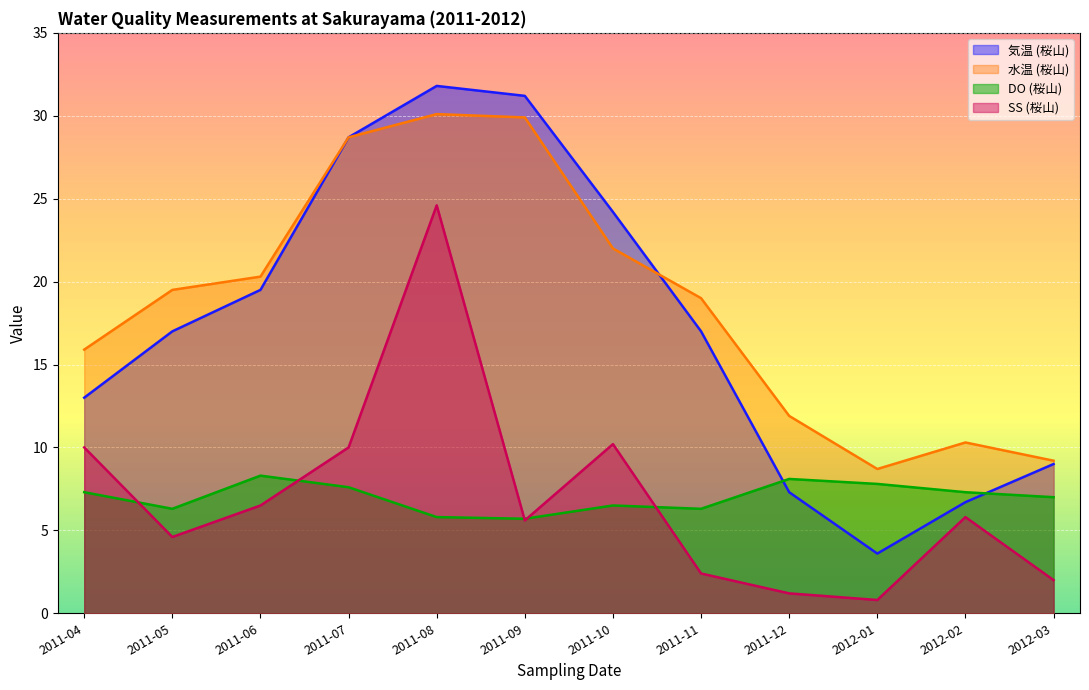

Which has a higher value, 2011-12 or 2011-06?

2011-06